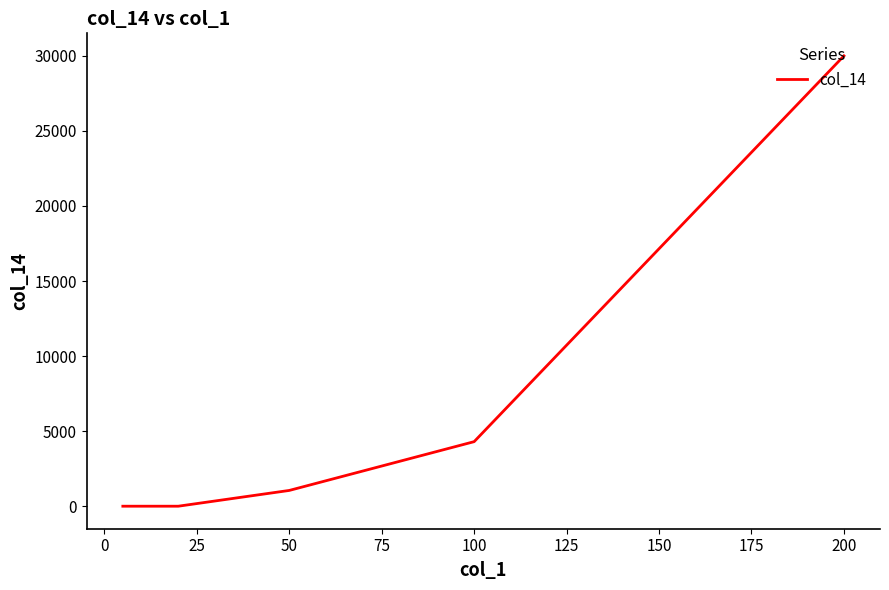

Which has a higher value, 100 or 50?

100